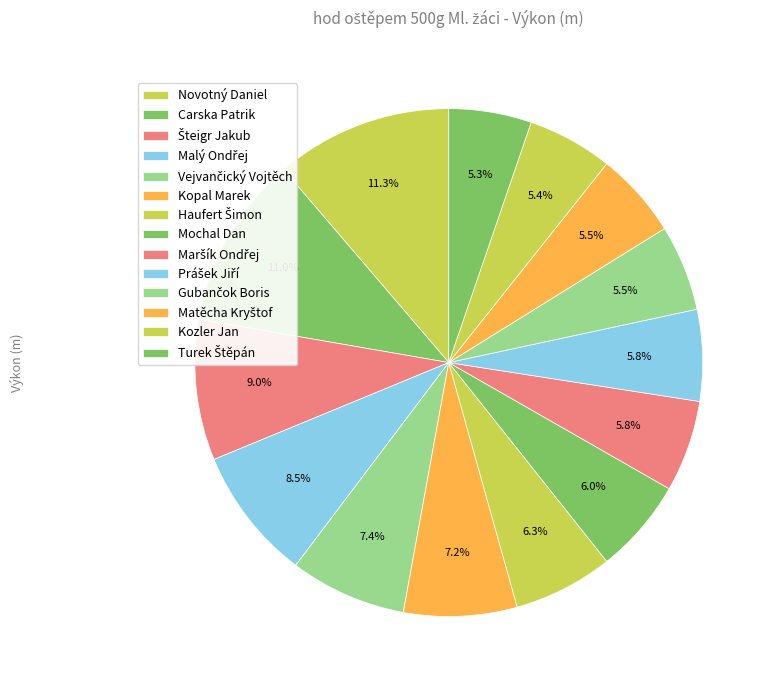

Is it true that Matěcha Kryštof is 5% of the pie?

True